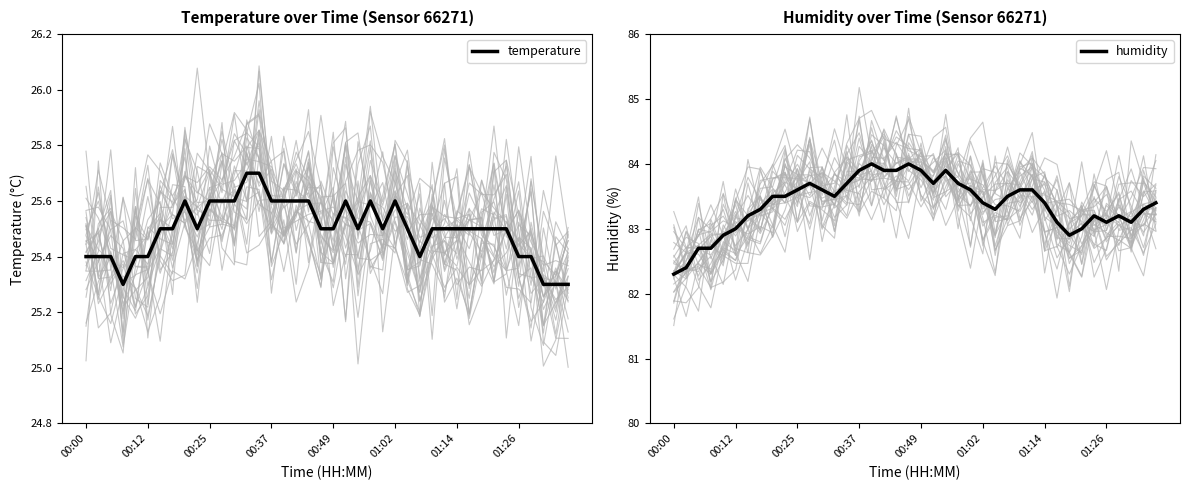

Which category has the highest value in the temperature series?

13